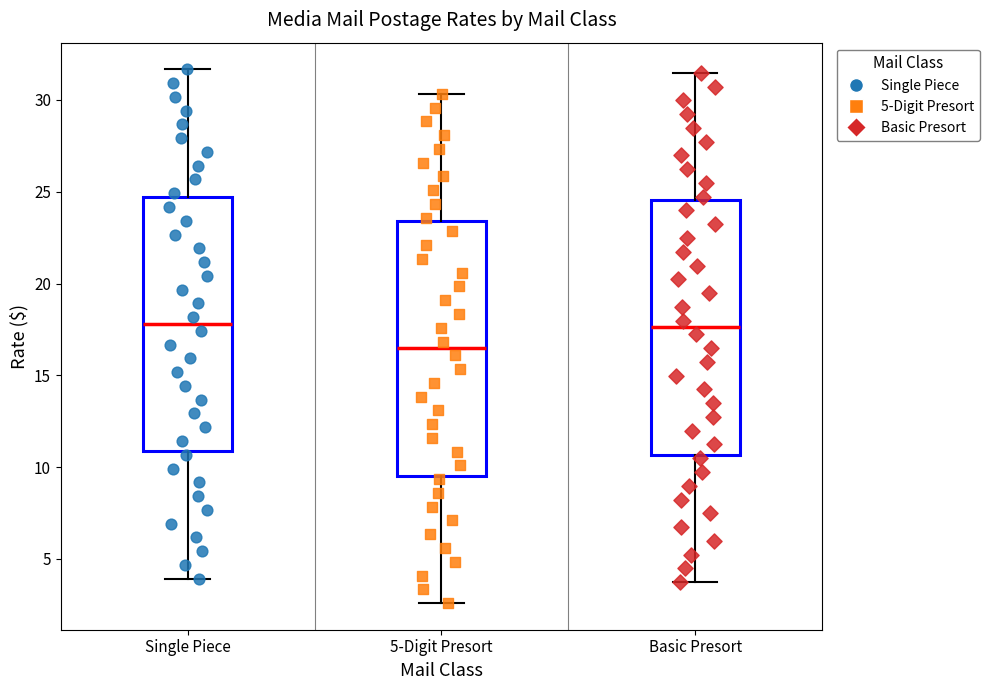

Reading left to right, read every box against the y-axis: the position of its median line, the range the box covers, and the ends of its whiskers. The values are not printed on the chart, so give them approximately, as read against the axis.

Single Piece: median 18.0, box 11.0 to 24.5, whiskers 4.0 to 31.5
5-Digit Presort: median 16.5, box 9.5 to 23.5, whiskers 2.5 to 30.5
Basic Presort: median 17.5, box 10.5 to 24.5, whiskers 3.5 to 31.5